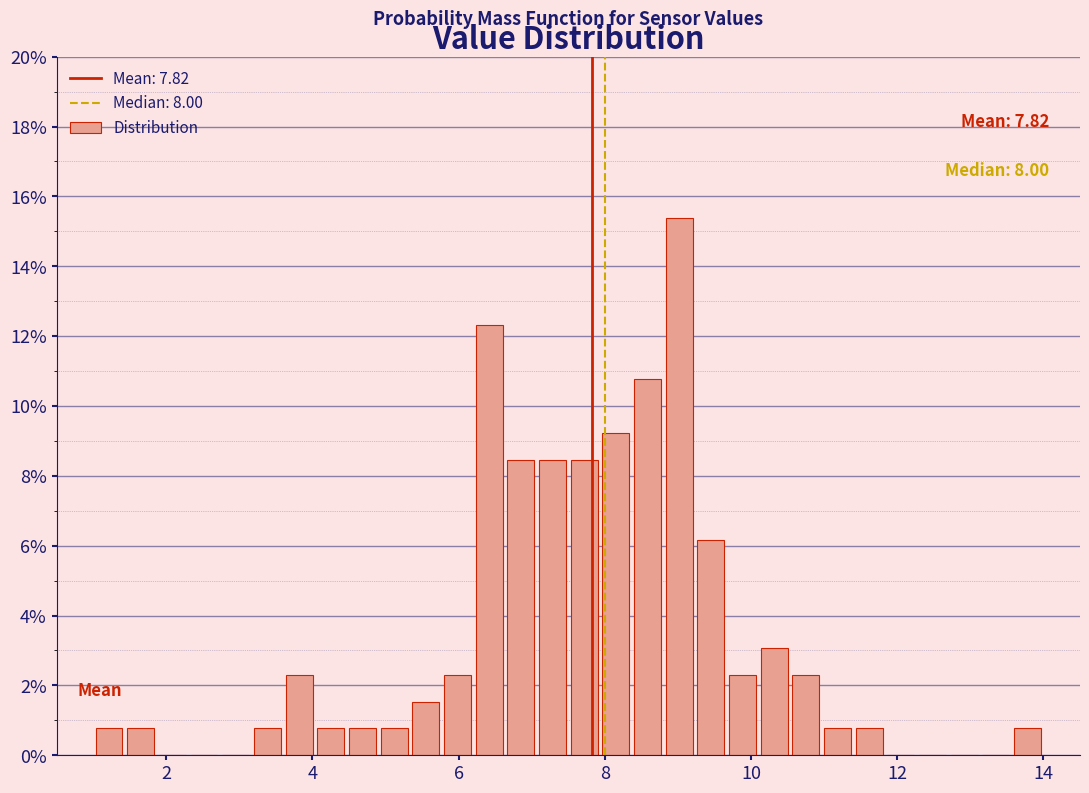

Around what value on the x-axis is the tallest bar? Give the approximate position of its centre, as read against the axis.

9.0